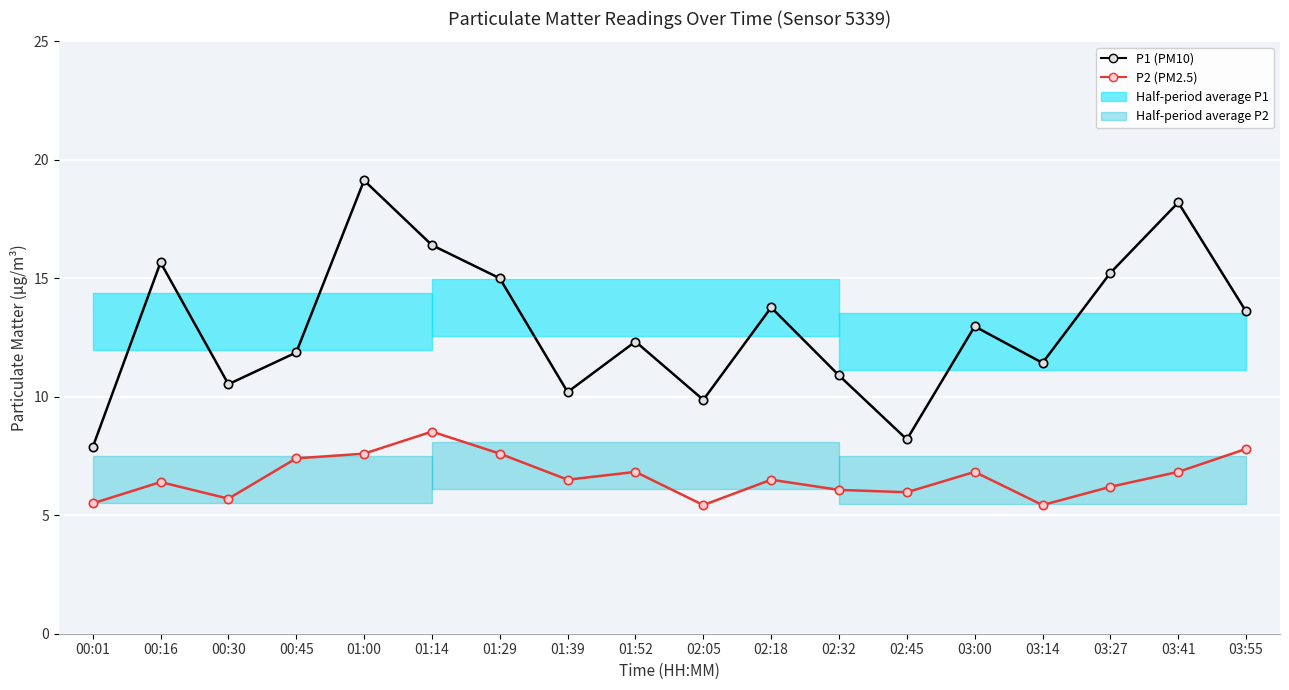

What is the label of the 8th point from the right?

02:18